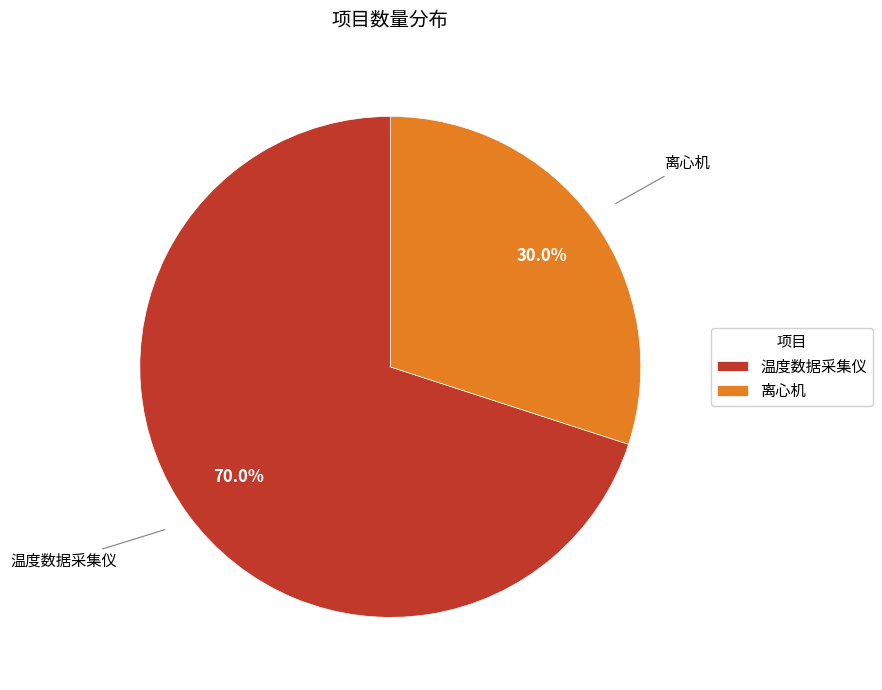

Does 温度数据采集仪 account for over 50% of the chart?

Yes